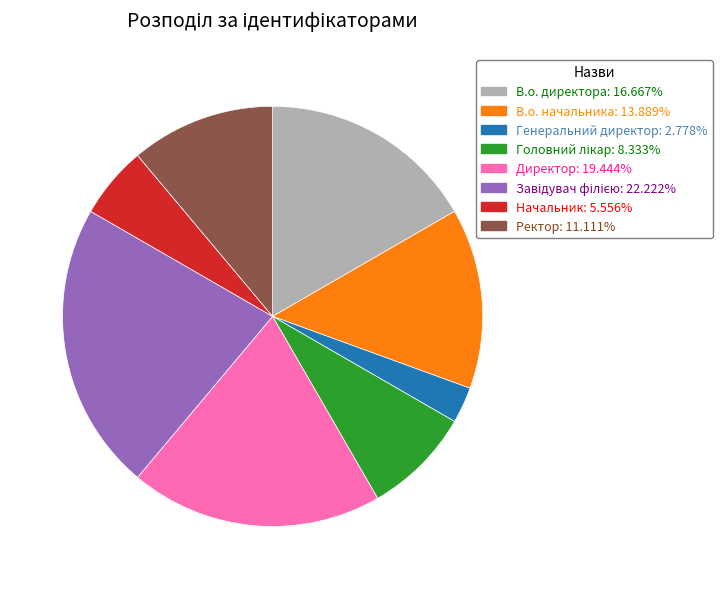

Approximately how many times larger is the value at Генеральний директор compared to Начальник?

0.5